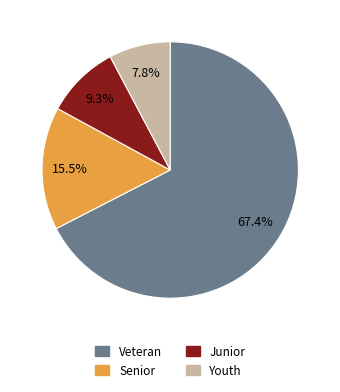

Is there any slice that represents more than half of the pie?

Yes